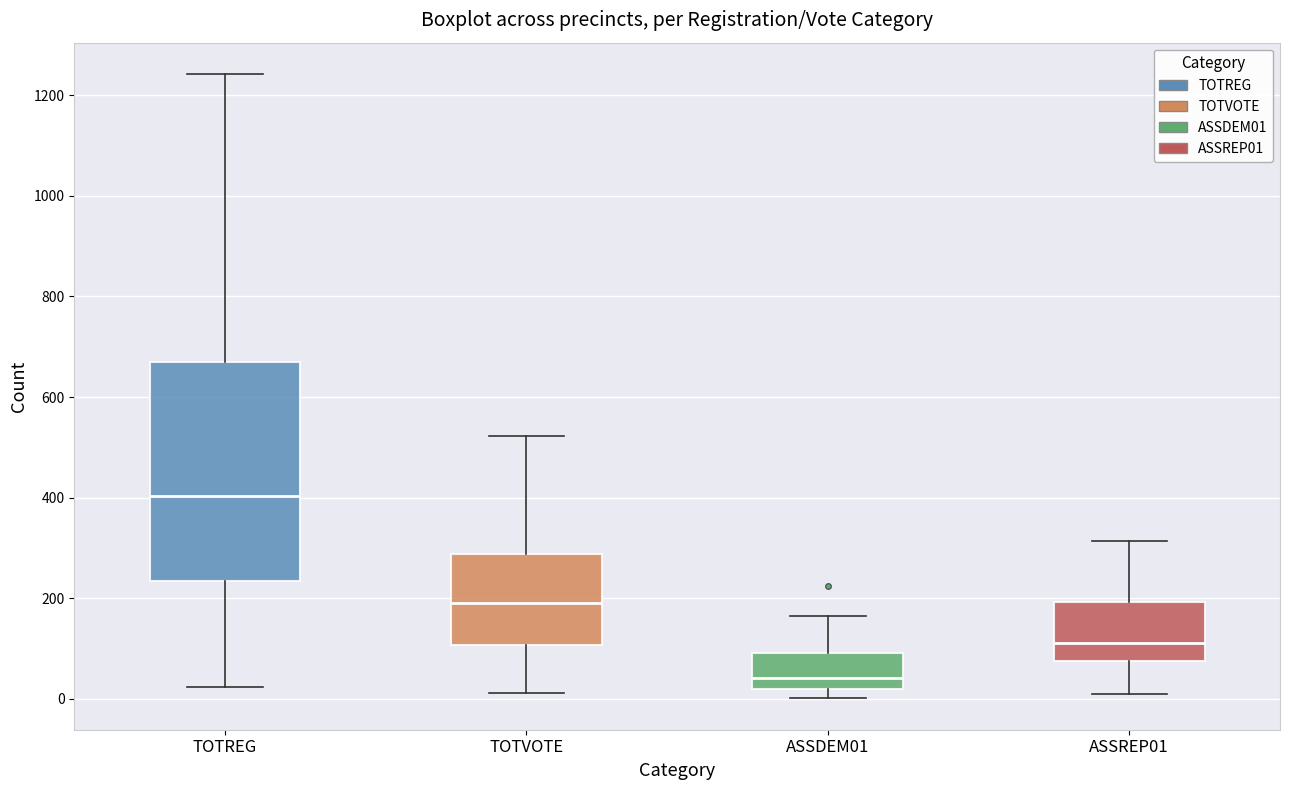

Reading left to right, transcribe this box plot: for each box, give where its median line is, the range the box spans, and where its two whiskers end, as read against the y-axis. The values are not printed on the chart, so give them approximately, as read against the axis.

TOTREG: median 400, box 240 to 660, whiskers 20 to 1240
TOTVOTE: median 200, box 100 to 280, whiskers 20 to 520
ASSDEM01: median 40, box 20 to 100, whiskers 0 to 160
ASSREP01: median 120, box 80 to 200, whiskers 0 to 320